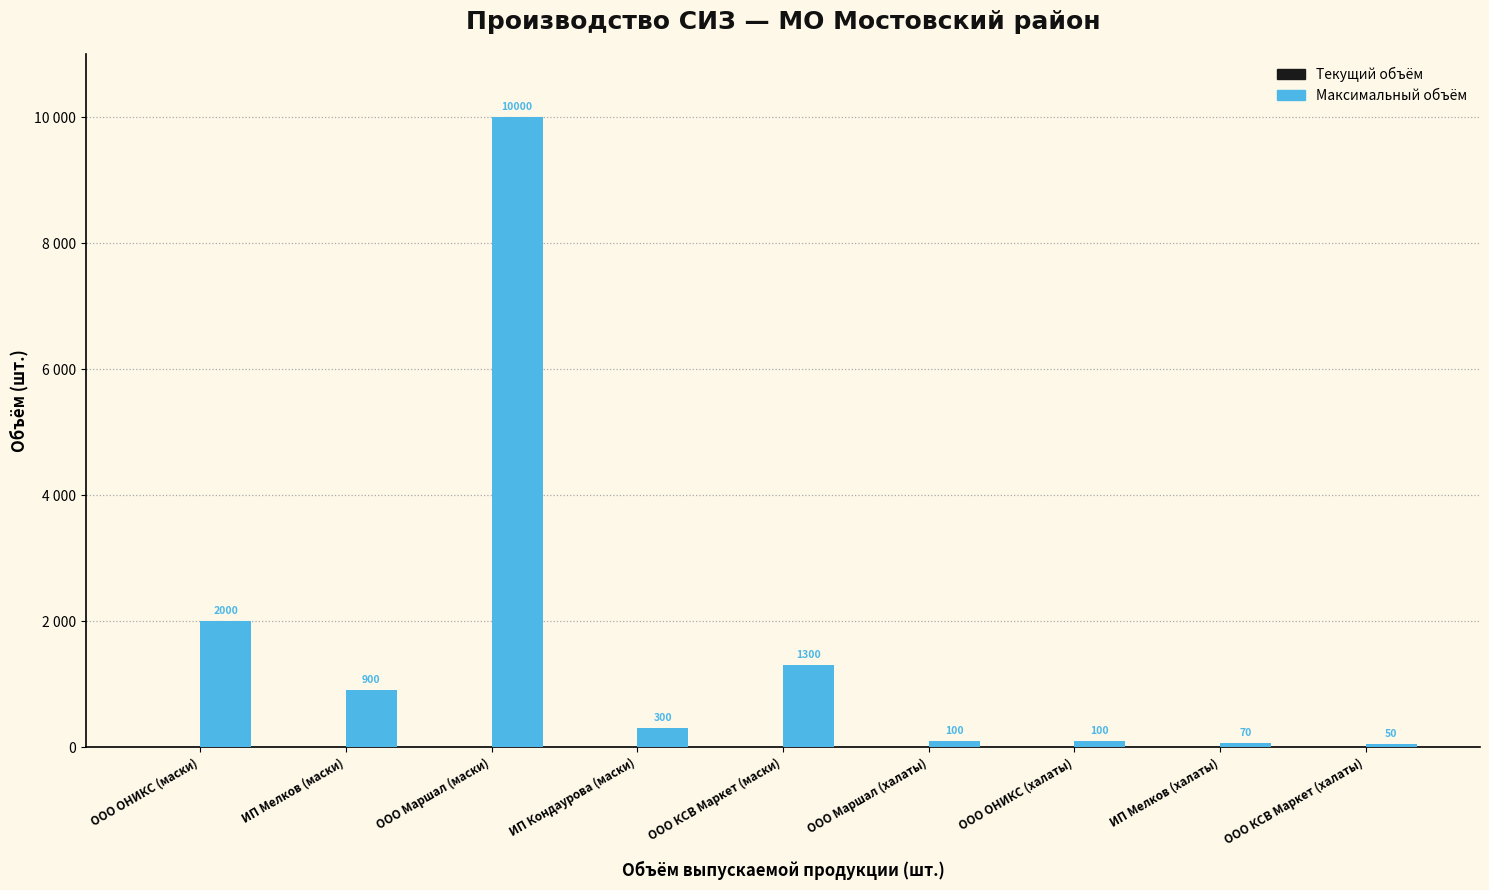

Reading left to right, list all the values displayed in this chart.

Текущий объём: 0	0	0	0	0	0	0	0	0
Максимальный объём: 2000	900	10000	300	1300	100	100	70	50